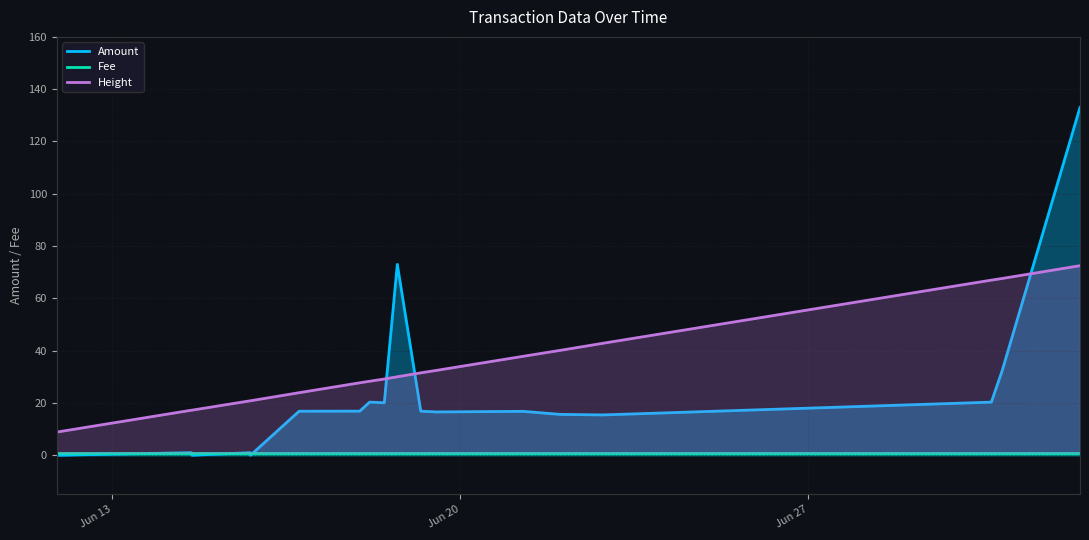

Is the value of Height at 2017-06-14 14:22:40 greater than the value of Amount at 2017-06-18 11:16:00?

Yes